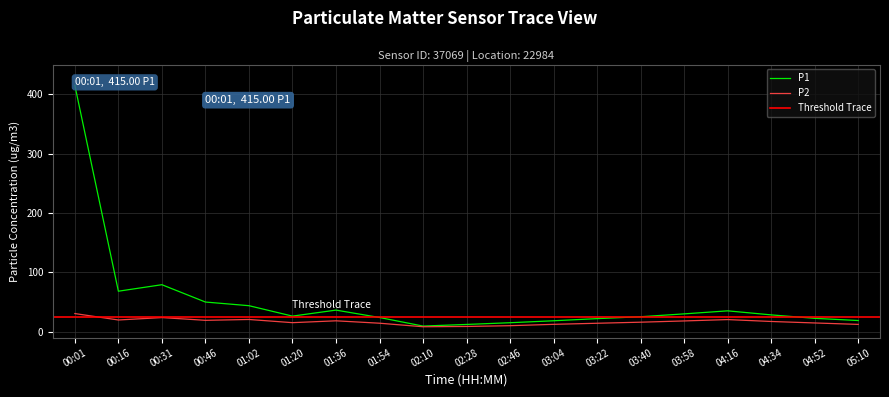

Is it true that P2 equals 4.9 at 03:04?

False